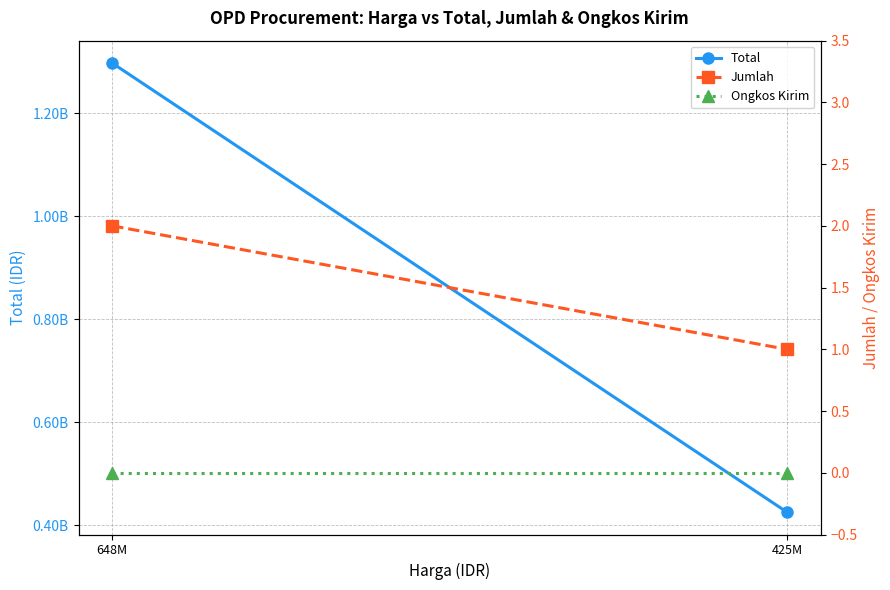

How many categories are shown in the chart?

2